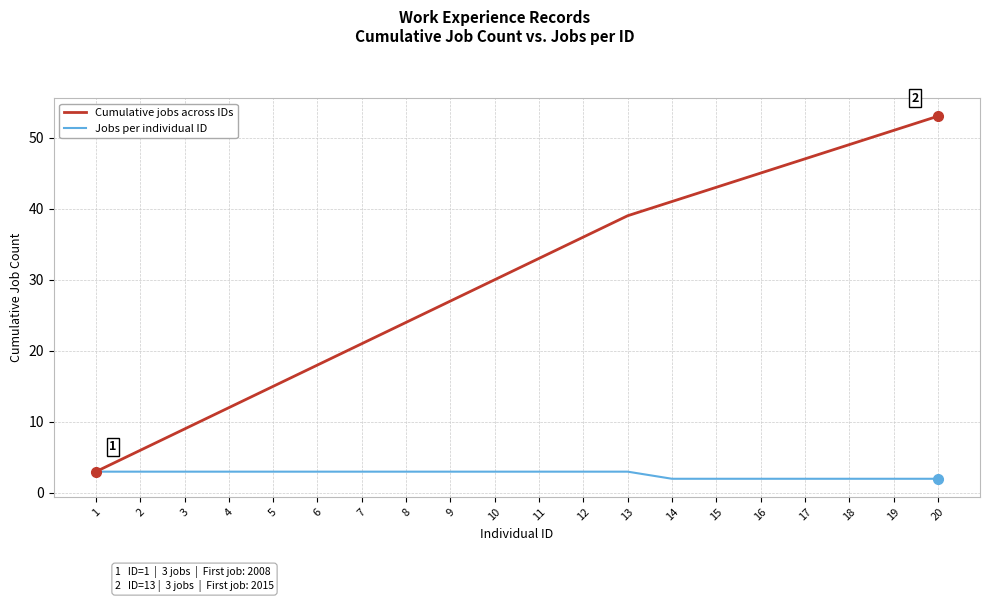

What is the greatest value displayed?

53